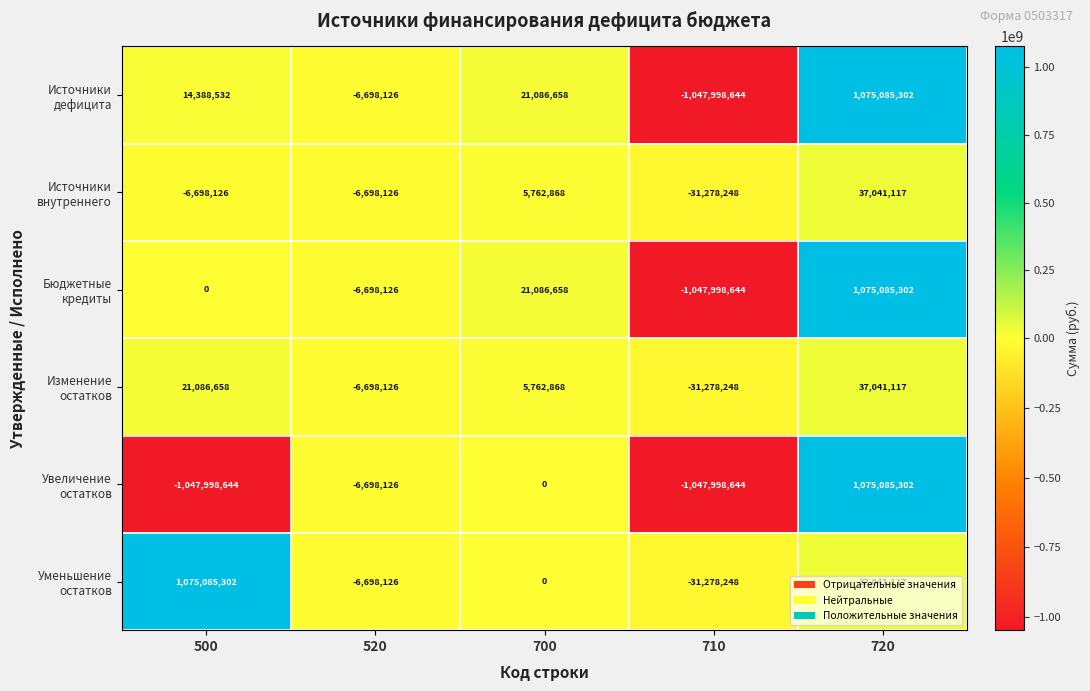

What is the maximum value shown in the chart?

1075085302